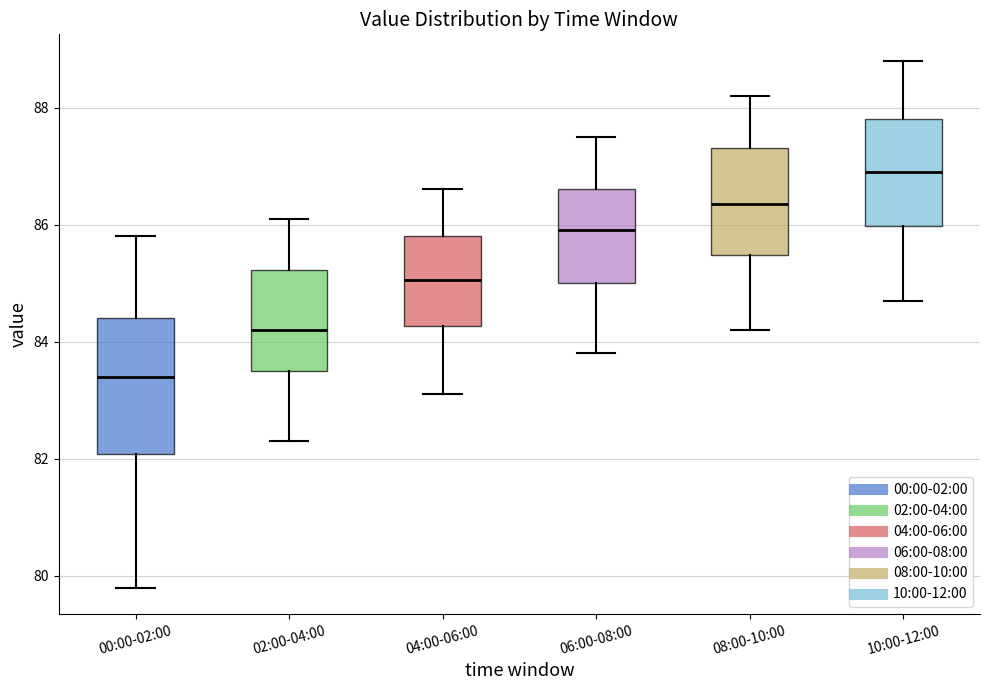

Reading left to right, read every box against the y-axis: the position of its median line, the range the box covers, and the ends of its whiskers. The values are not printed on the chart, so give them approximately, as read against the axis.

00:00-02:00: median 83.4, box 82.0 to 84.4, whiskers 79.8 to 85.8
02:00-04:00: median 84.2, box 83.6 to 85.2, whiskers 82.4 to 86.2
04:00-06:00: median 85.0, box 84.2 to 85.8, whiskers 83.2 to 86.6
06:00-08:00: median 86.0, box 85.0 to 86.6, whiskers 83.8 to 87.6
08:00-10:00: median 86.4, box 85.4 to 87.4, whiskers 84.2 to 88.2
10:00-12:00: median 87.0, box 86.0 to 87.8, whiskers 84.8 to 88.8